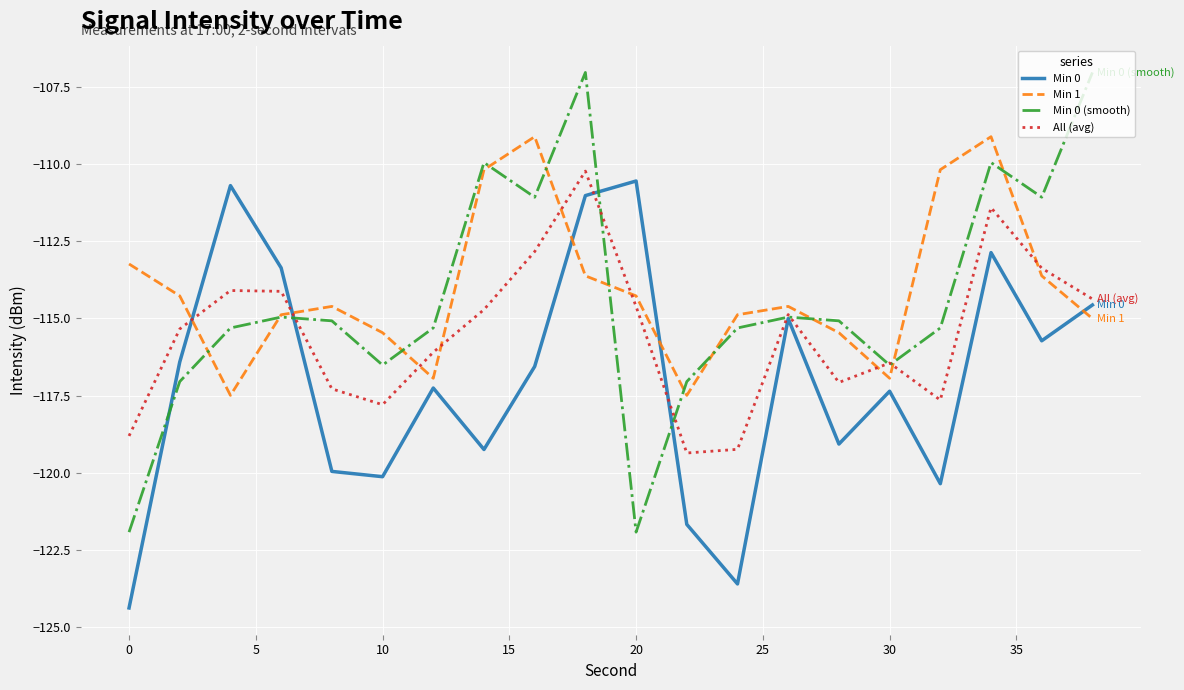

What is the smallest value displayed?

-124.4